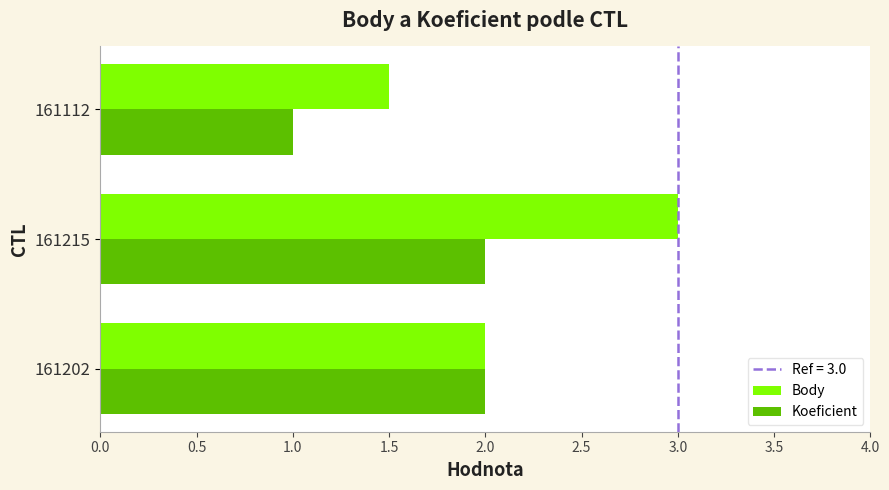

How many Body values are between 1 and 3?

3